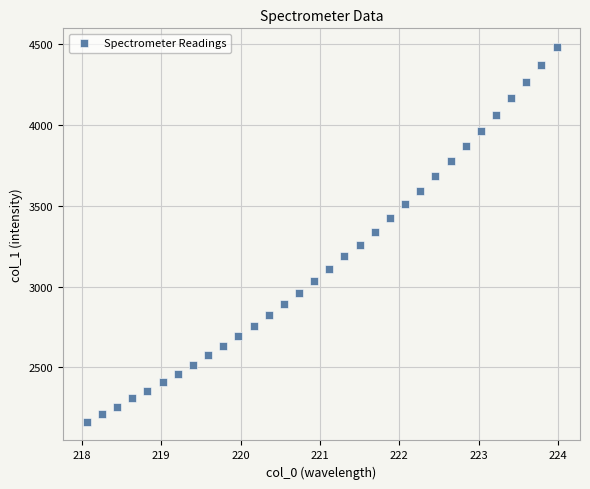

What is the range of X values (max minus min)?

5.9